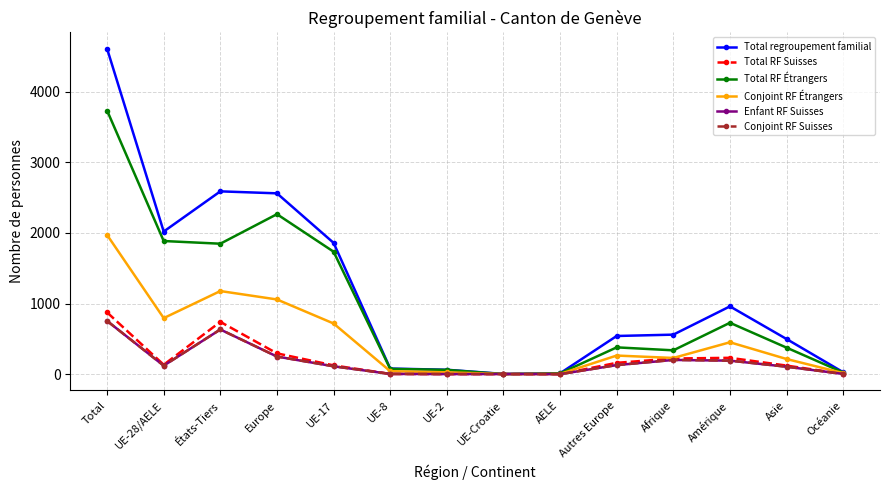

Which series changed the most between Europe and Océanie?

Total regroupement familial